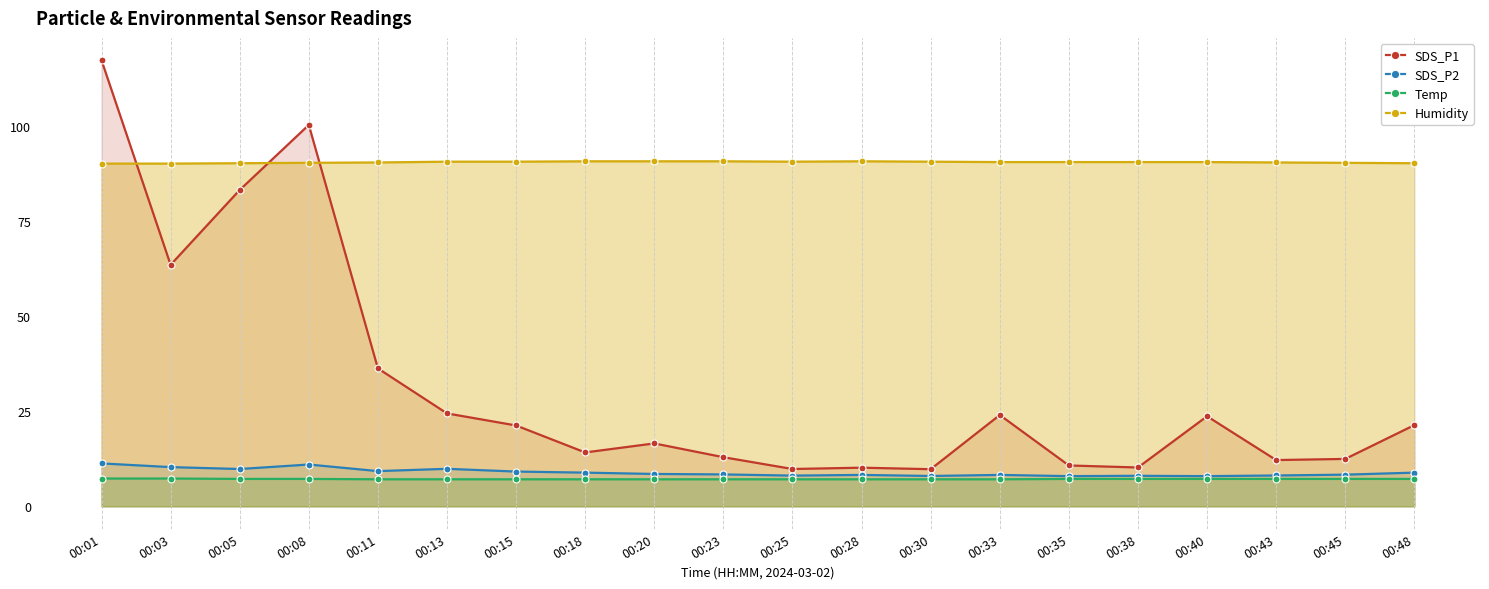

True or false: SDS_P1 and SDS_P2 cross at least once.

False